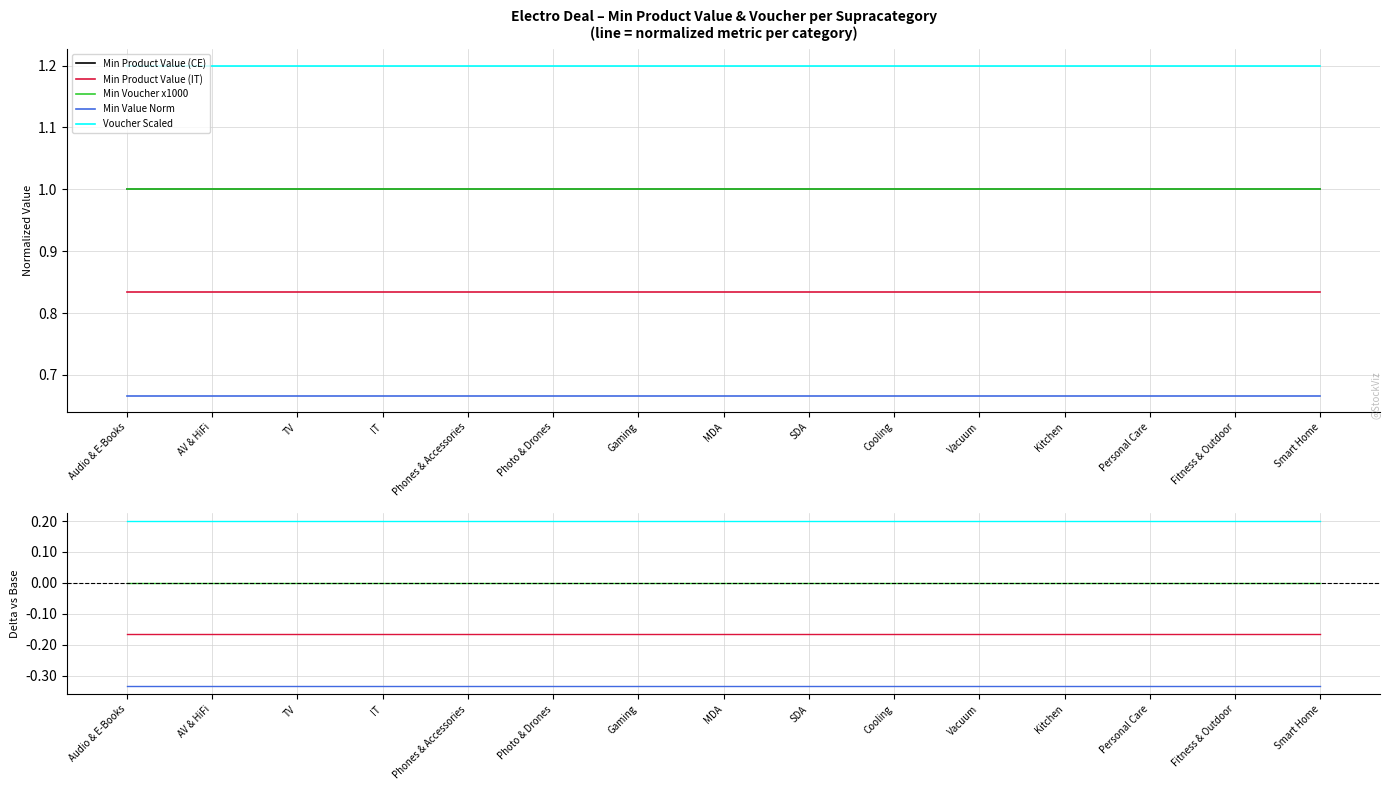

What is the approximate value of Min Value Norm at Kitchen?

-0.3